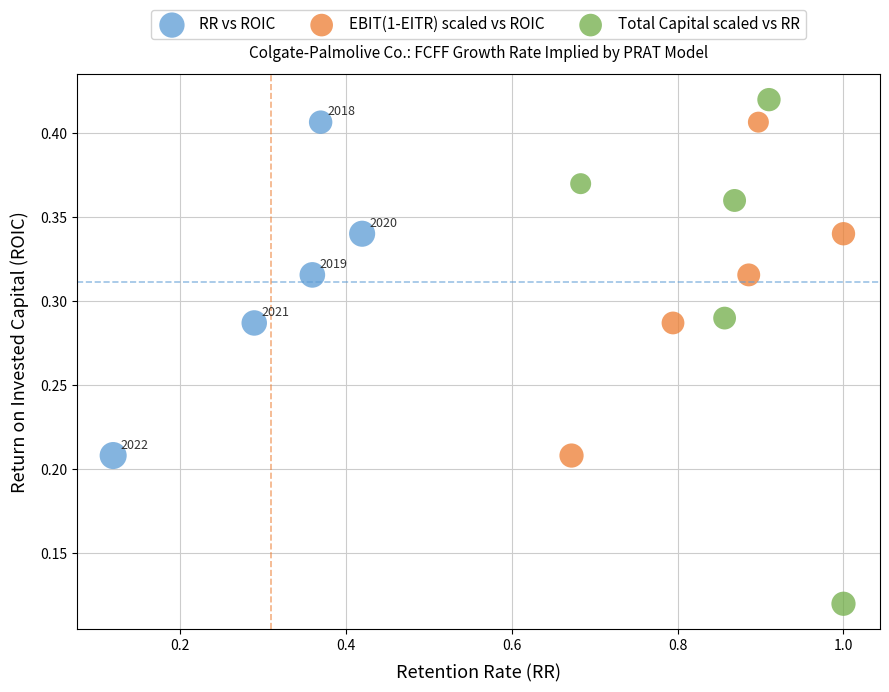

Which series has the largest Y range (max minus min)?

Total Capital scaled vs RR